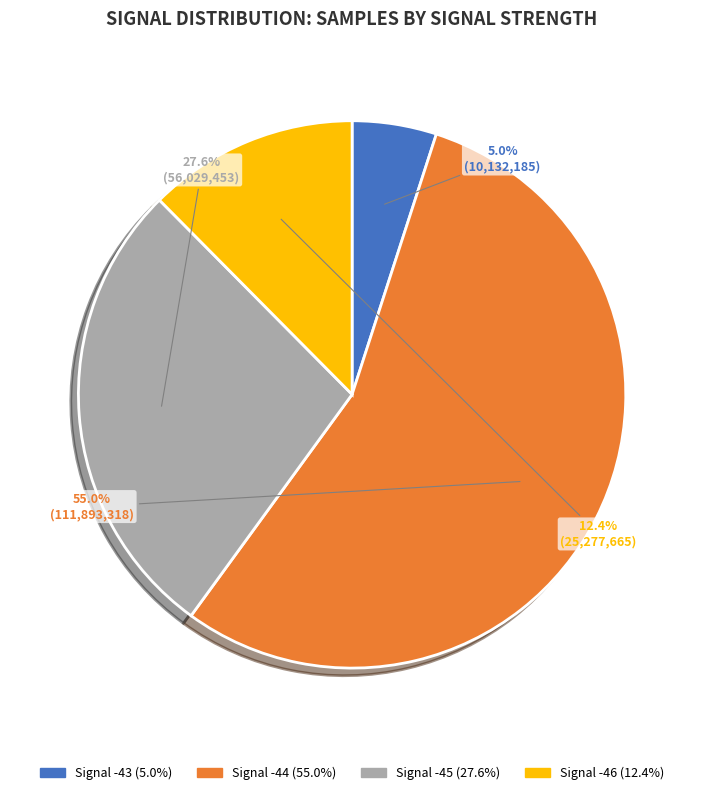

Is there any slice that represents more than half of the pie?

Yes